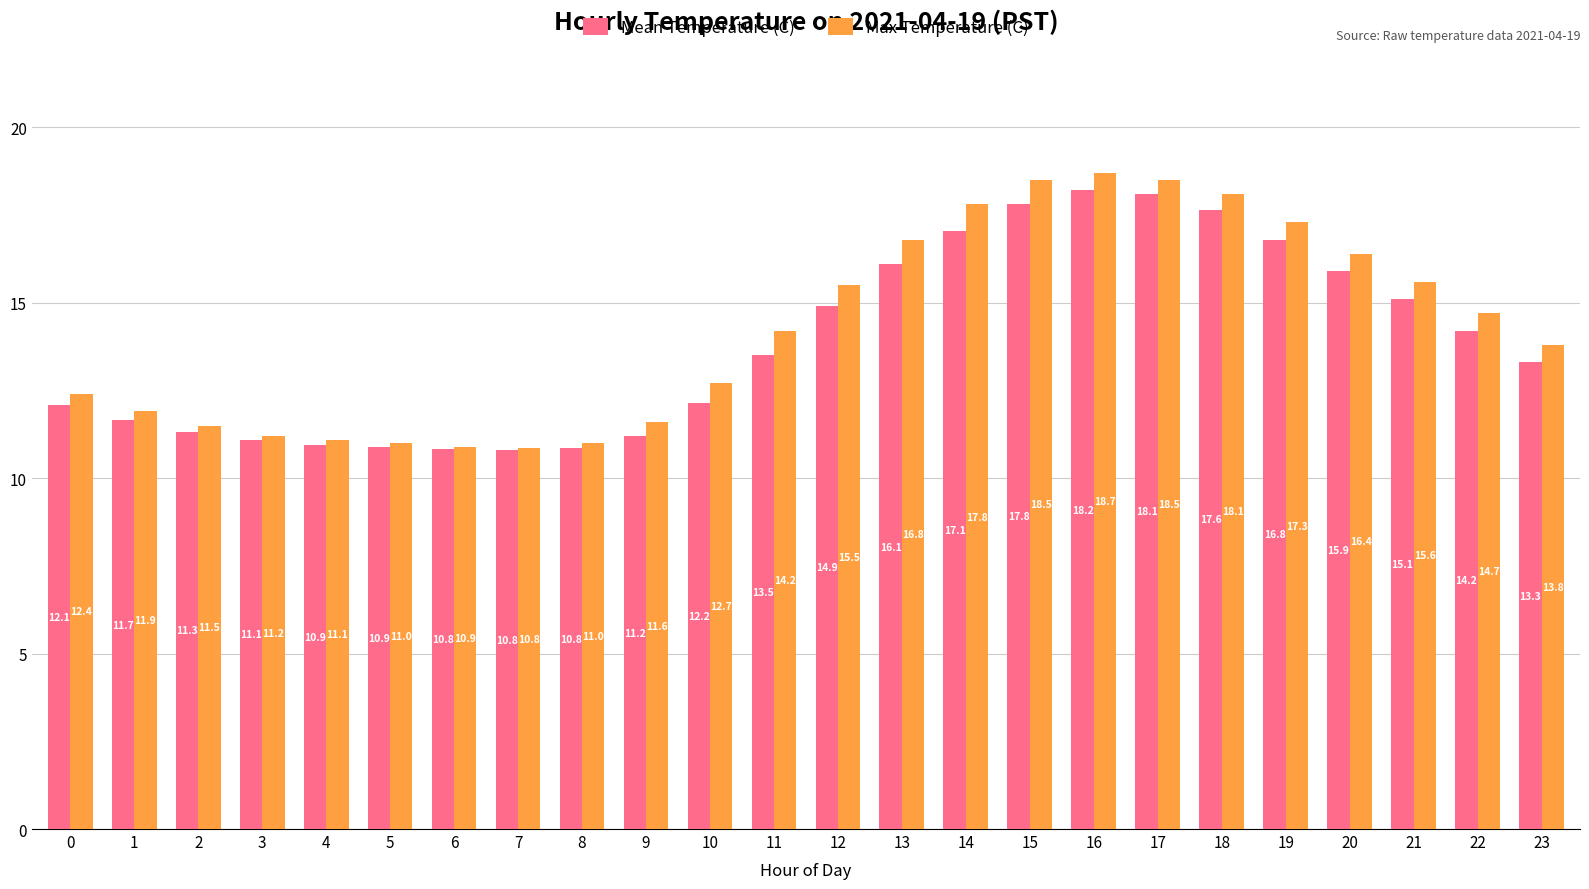

Between 0 and 8, which series saw the biggest shift?

Max Temperature (C)